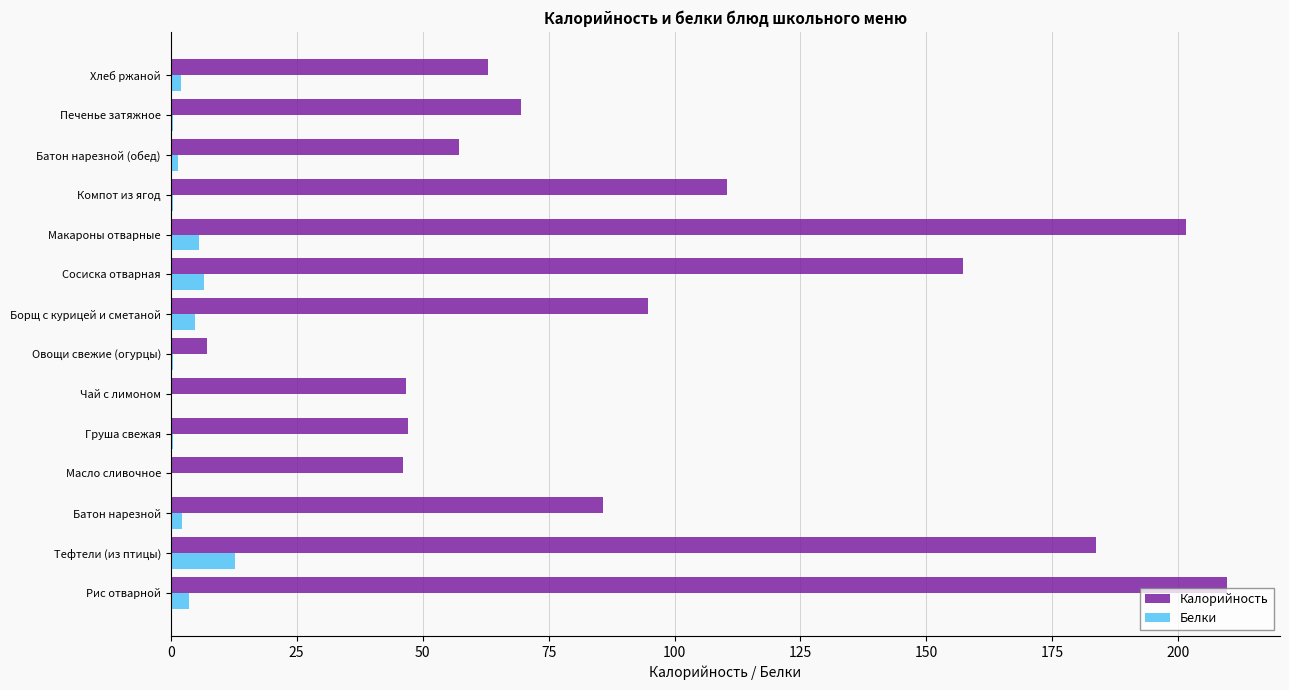

What is the greatest value displayed?

209.7